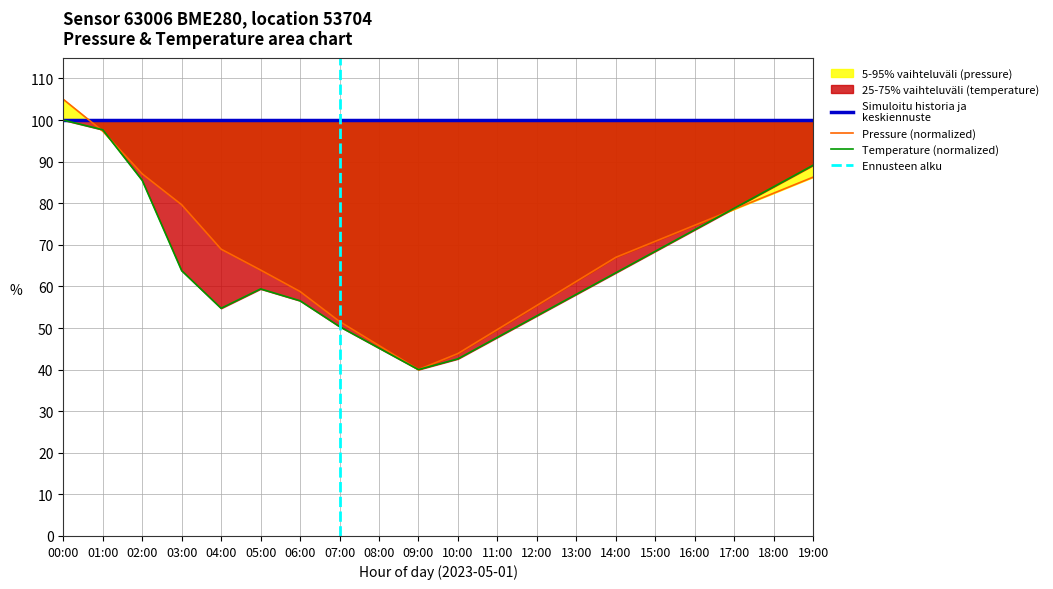

Rank the series at 04:00 from highest to lowest value.

pressure, temperature